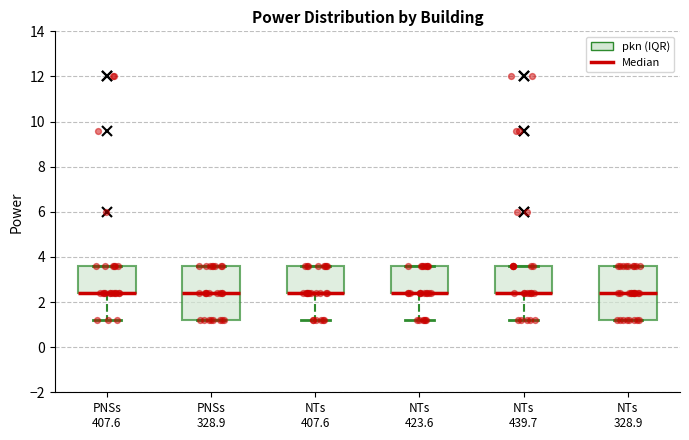

Reading left to right, read every box against the y-axis: the position of its median line, the range the box covers, and the ends of its whiskers. The values are not printed on the chart, so give them approximately, as read against the axis.

PNSs 407.6: median 2.4 (drawn on the box's lower edge), box 2.4 to 3.6, whiskers 1.2 to 3.6
PNSs 328.9: median 2.4, box 1.2 to 3.6, whiskers 1.2 to 3.6
NTs 407.6: median 2.4 (drawn on the box's lower edge), box 2.4 to 3.6, whiskers 1.2 to 3.6
NTs 423.6: median 2.4 (drawn on the box's lower edge), box 2.4 to 3.6, whiskers 1.2 to 3.6
NTs 439.7: median 2.4 (drawn on the box's lower edge), box 2.4 to 3.6, whiskers 1.2 to 3.6
NTs 328.9: median 2.4, box 1.2 to 3.6, whiskers 1.2 to 3.6